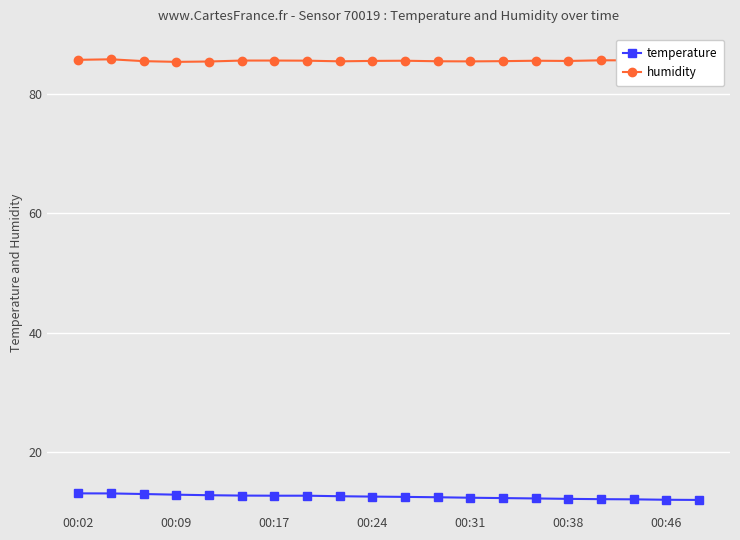

What is the sum of all humidity values?

1710.4